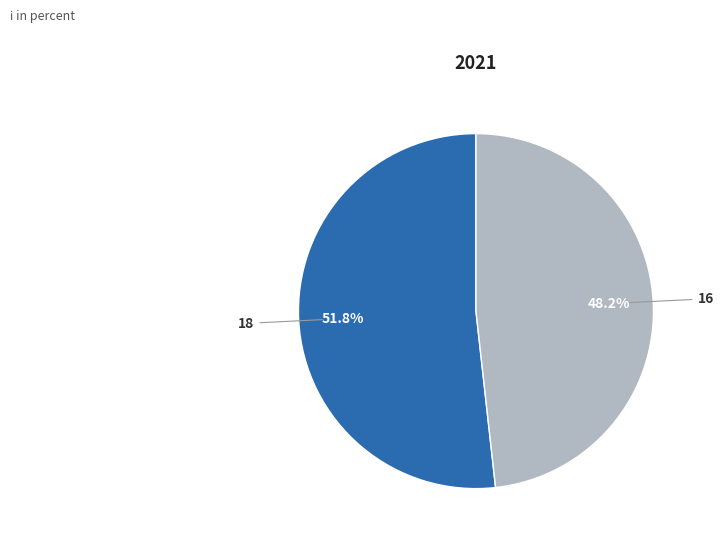

Which slice is the smallest?

16